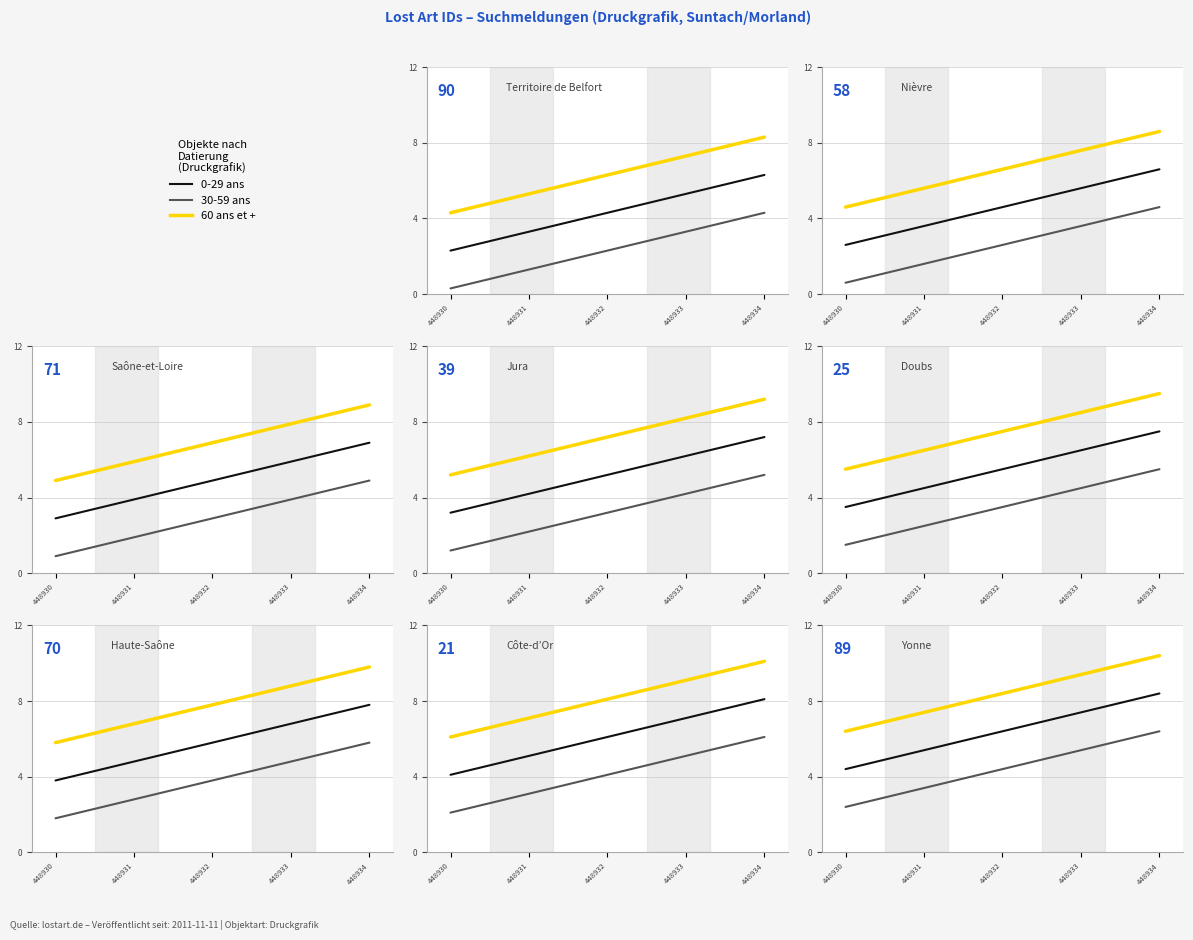

True or false: 30-59 ans and 60 ans et + intersect in this chart.

False